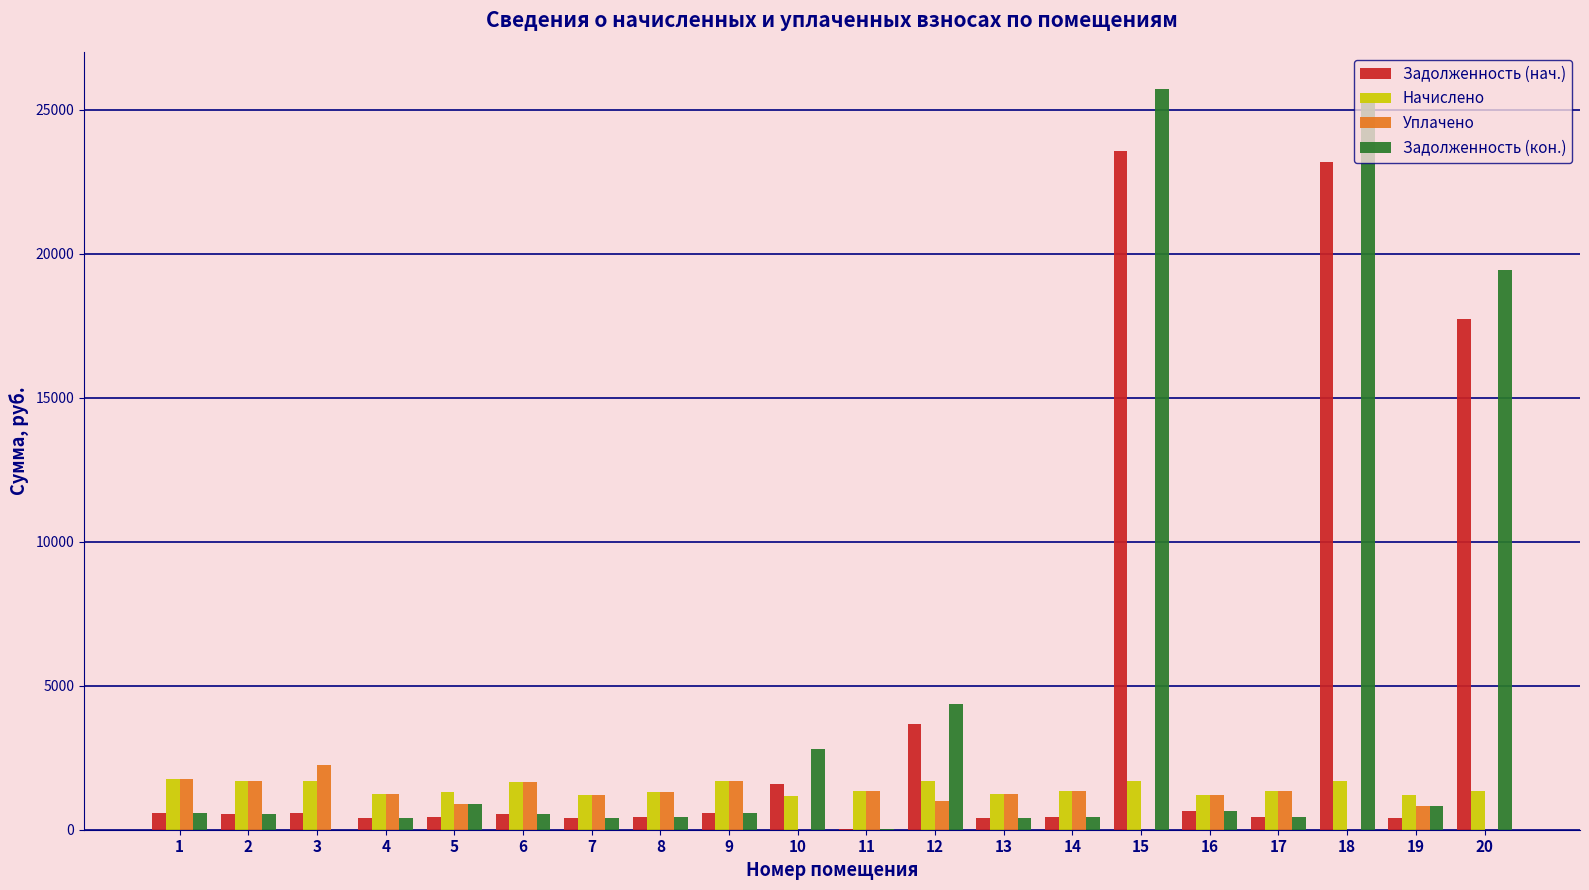

How many data points in Задолженность (кон.) are above 564?

10